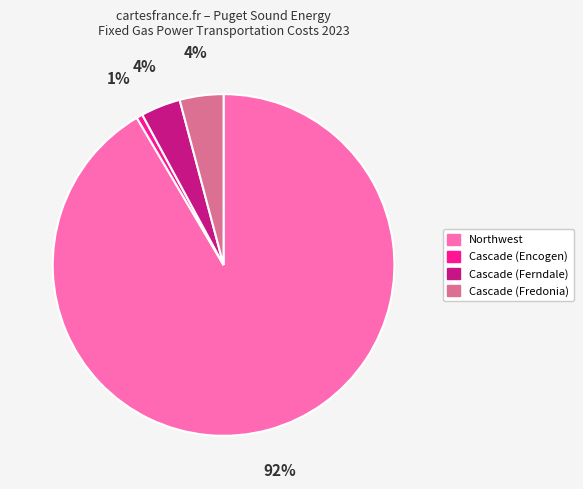

Which slice is the largest?

Northwest